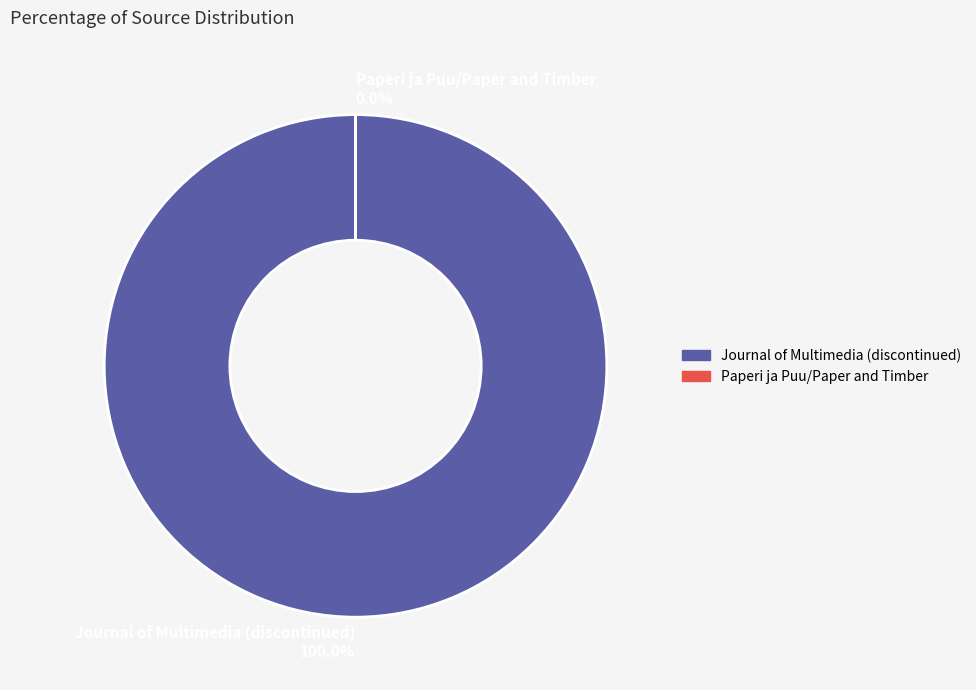

Rank the categories by value from lowest to highest.

Paperi ja Puu/Paper and Timber, Journal of Multimedia (discontinued)